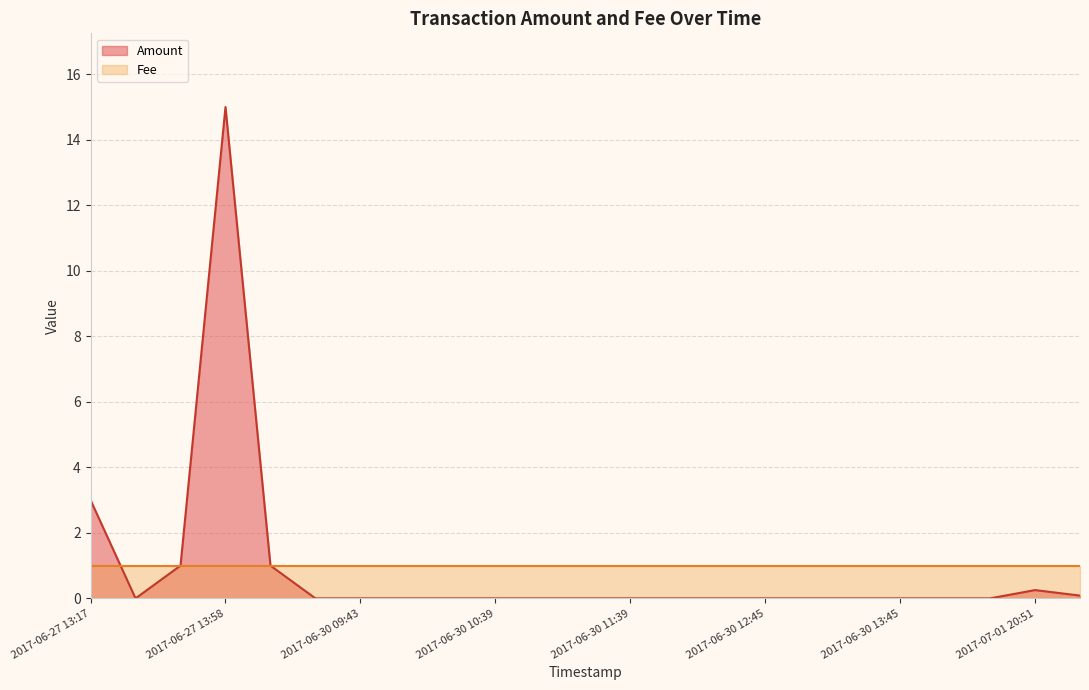

What is the sum of all Fee values?

23.0